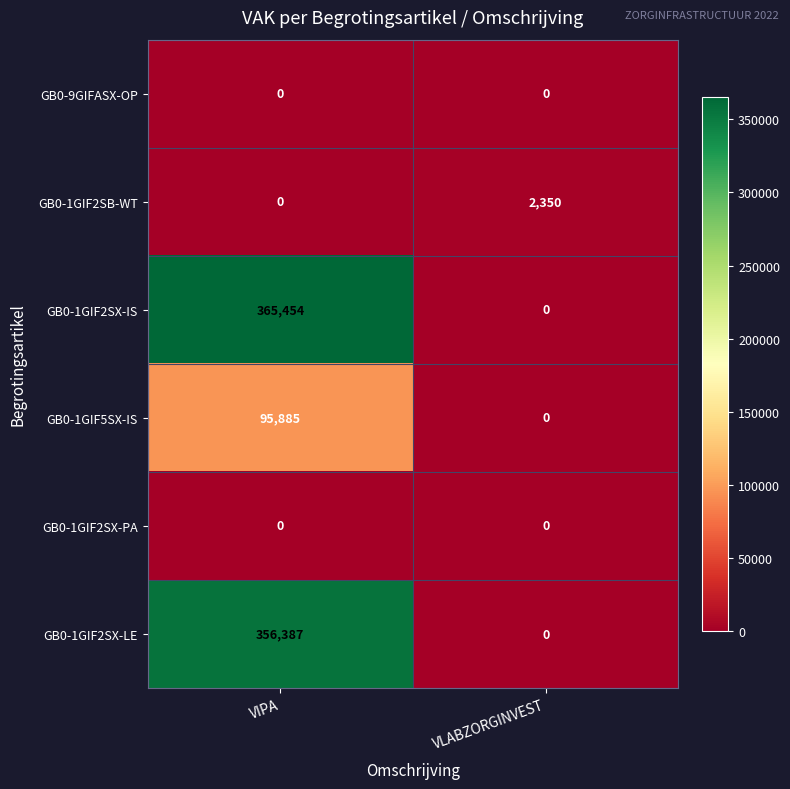

How many data points does each series have?

2